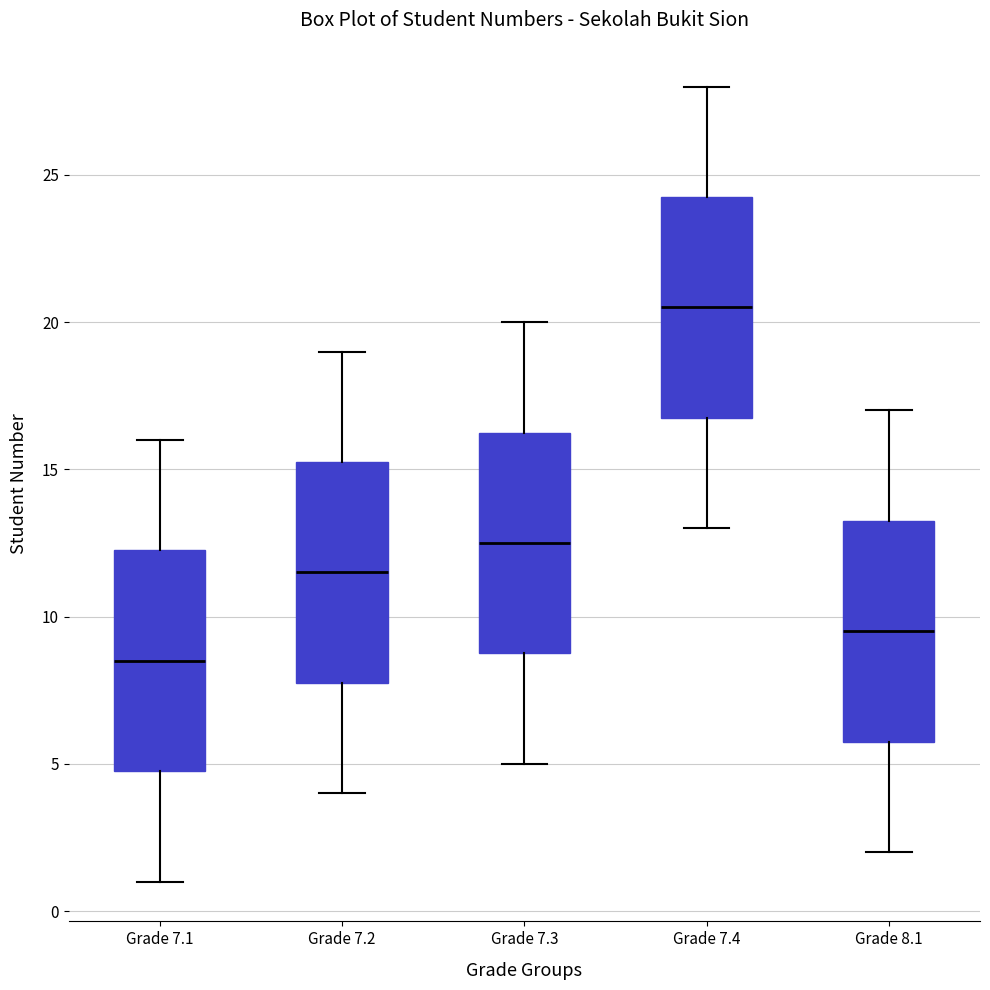

Reading left to right, read every box against the y-axis: the position of its median line, the range the box covers, and the ends of its whiskers. The values are not printed on the chart, so give them approximately, as read against the axis.

Grade 7.1: median 8.5, box 5.0 to 12.5, whiskers 1.0 to 16.0
Grade 7.2: median 11.5, box 8.0 to 15.5, whiskers 4.0 to 19.0
Grade 7.3: median 12.5, box 9.0 to 16.5, whiskers 5.0 to 20.0
Grade 7.4: median 20.5, box 17.0 to 24.5, whiskers 13.0 to 28.0
Grade 8.1: median 9.5, box 6.0 to 13.5, whiskers 2.0 to 17.0